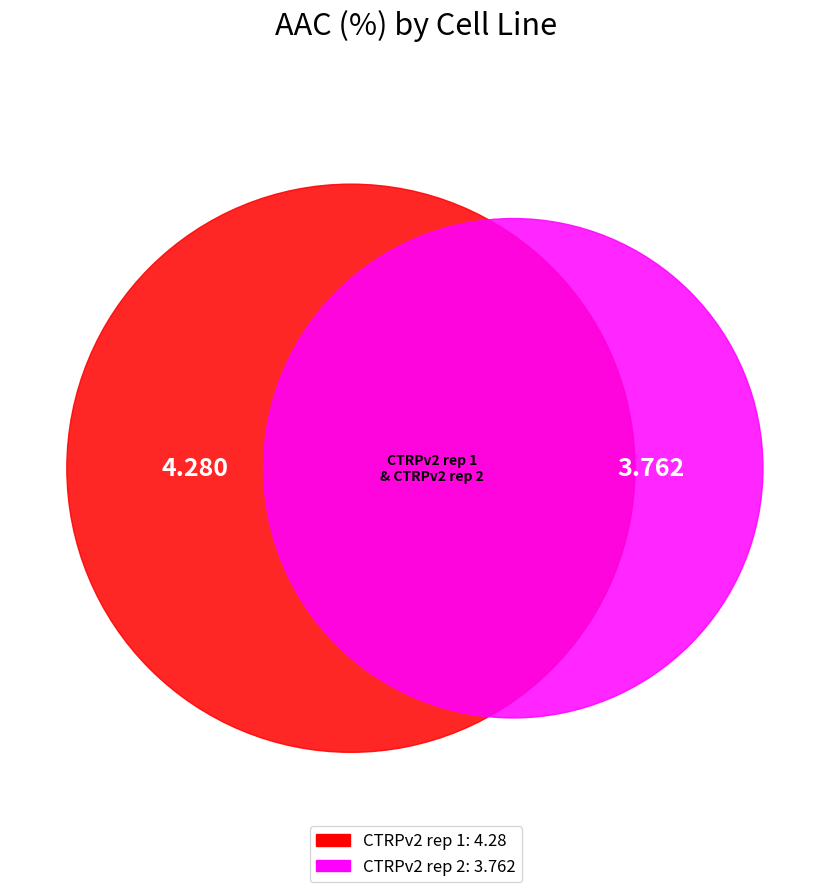

Rank the categories by value from lowest to highest.

CTRPv2 rep 2, CTRPv2 rep 1